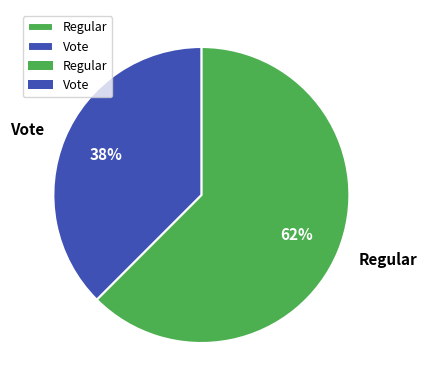

Which slice is the largest?

Regular